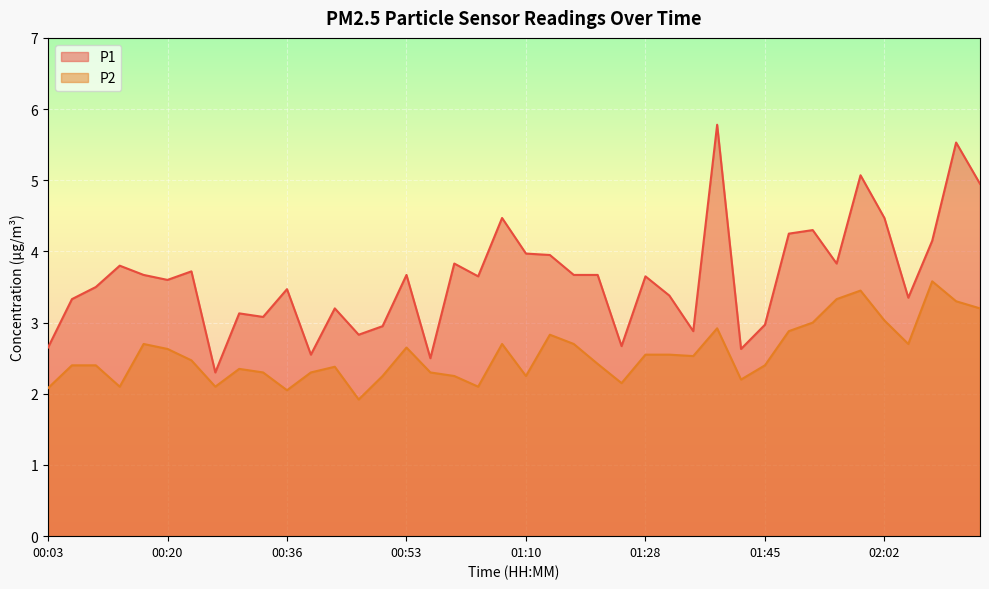

Is the value of P1 at 00:03 greater than the value of P2 at 00:03?

Yes